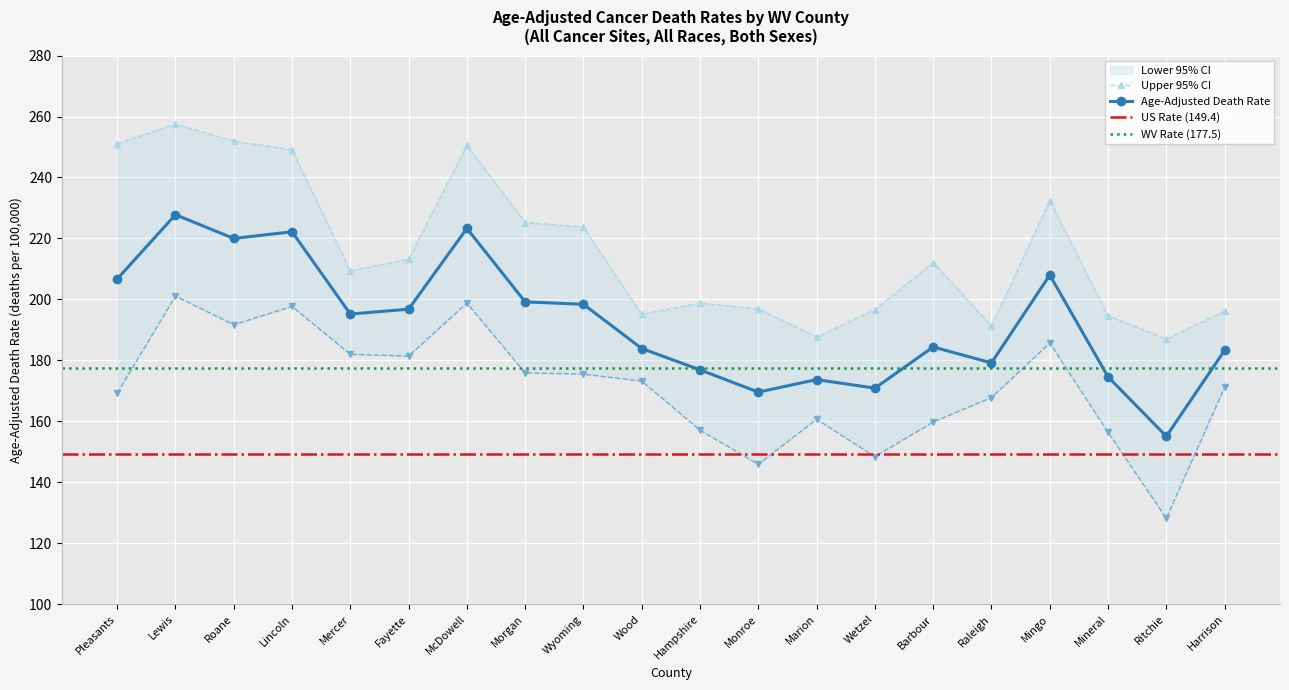

What is the sum of the Upper 95% CI values at Roane and Monroe?

448.8